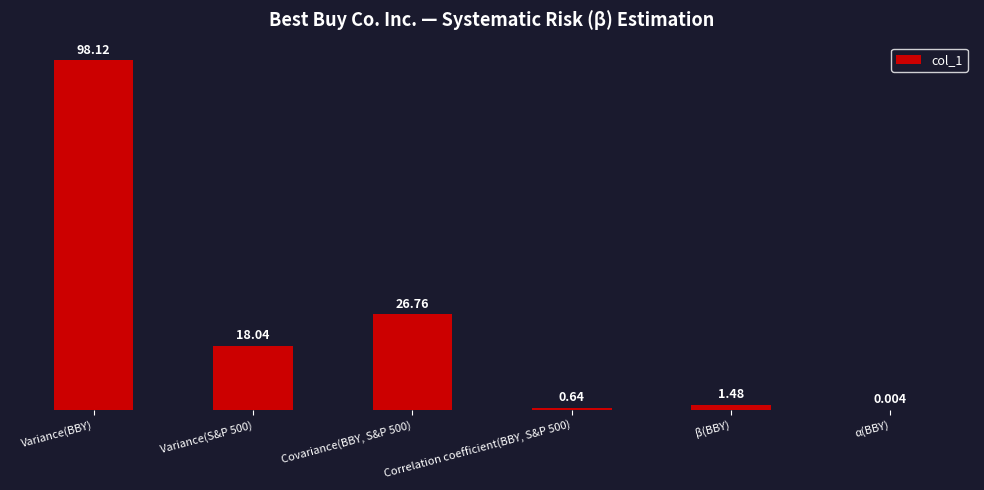

Between β(BBY) and Variance(BBY), which is larger?

Variance(BBY)